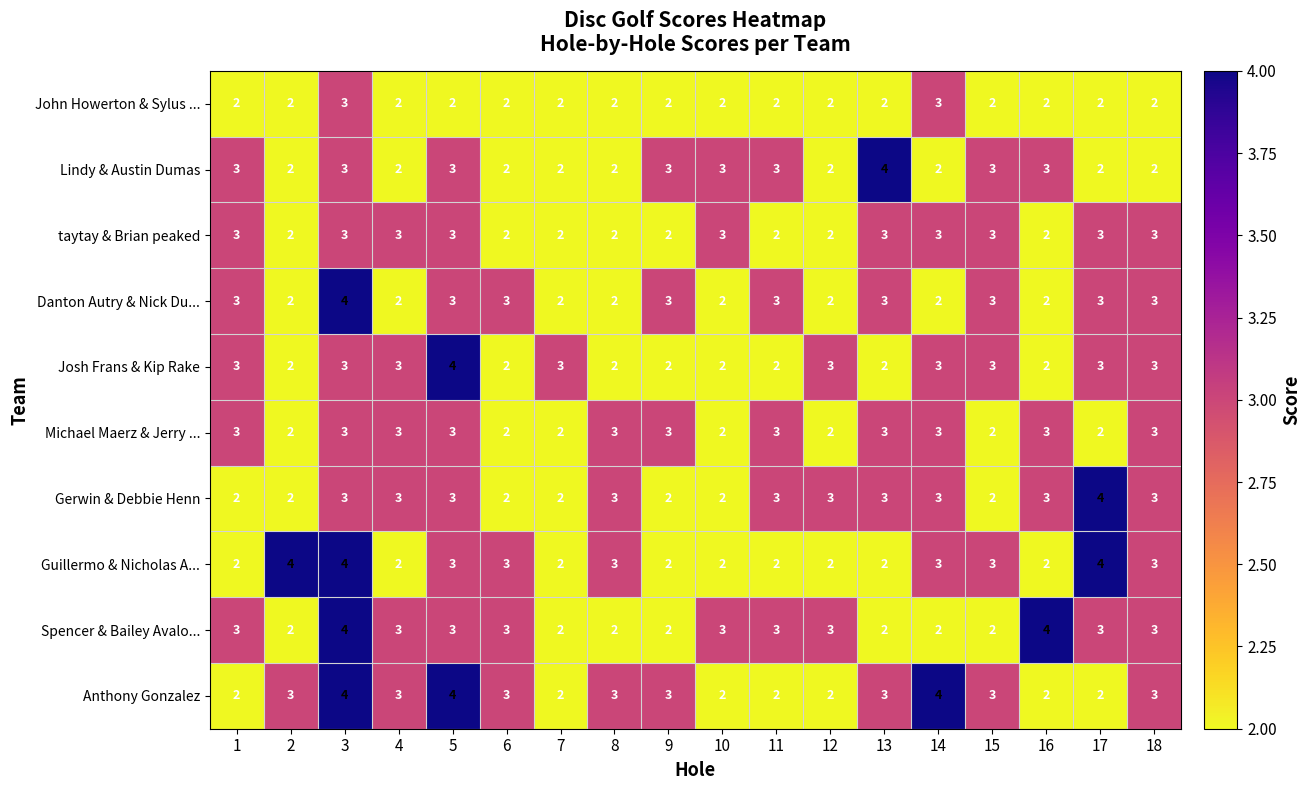

How many Anthony Gonzalez values are between 2 and 3?

15